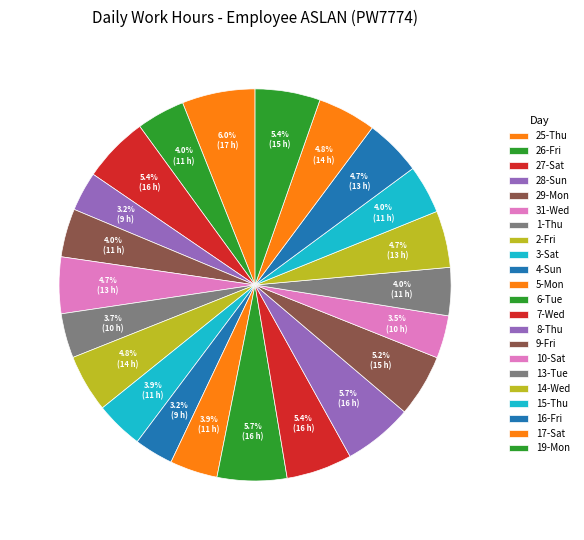

Which slice is the largest?

25-Thu